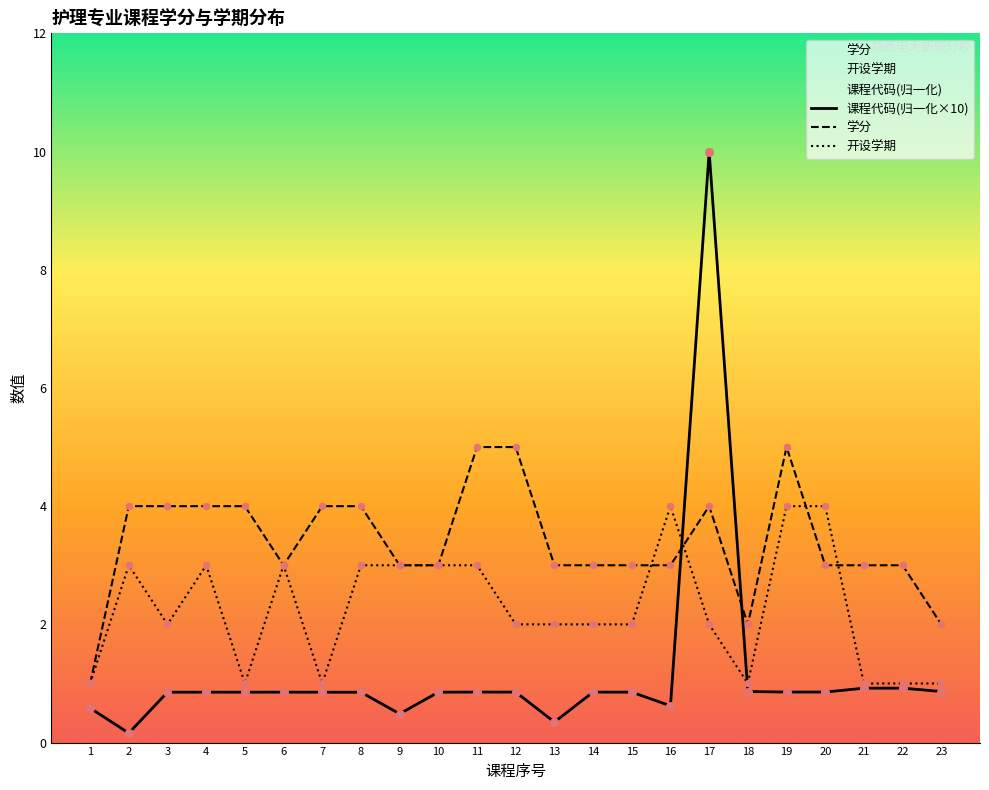

What is the total value across all series at 6?

6.9